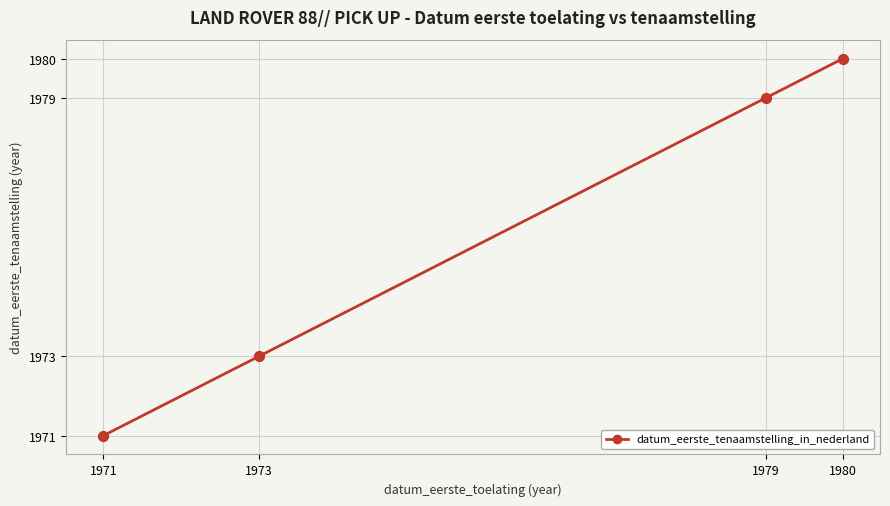

What is the change in value from 1973 to 1980?

+7.0